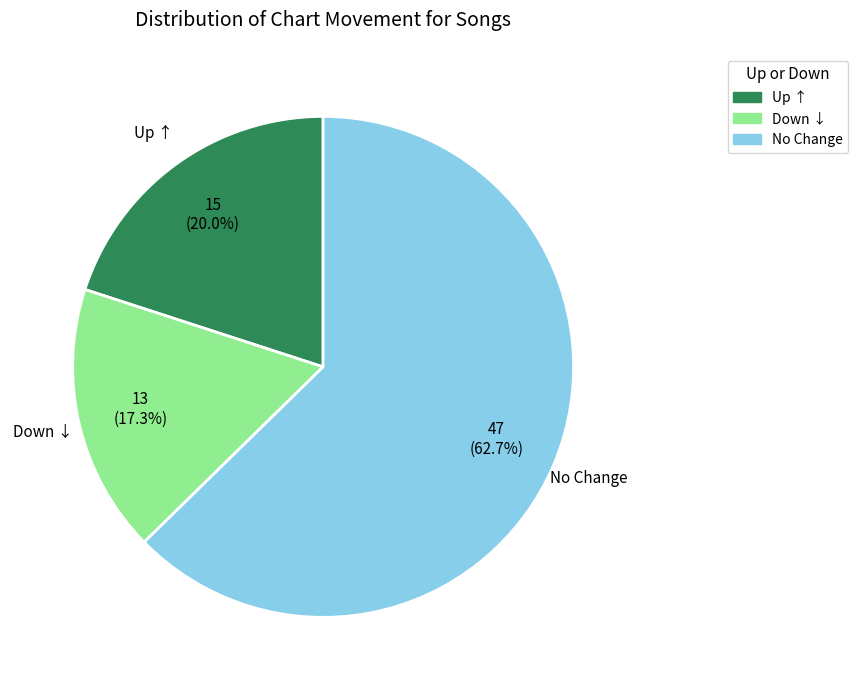

Does any single category account for the majority?

Yes